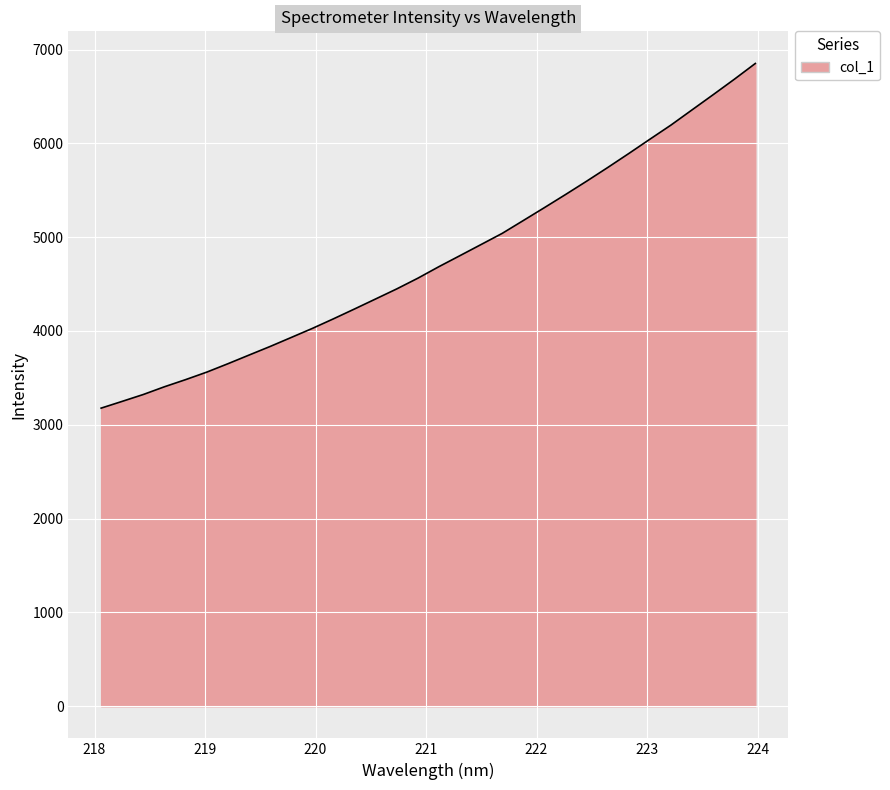

What is the minimum value shown in the chart?

3177.4